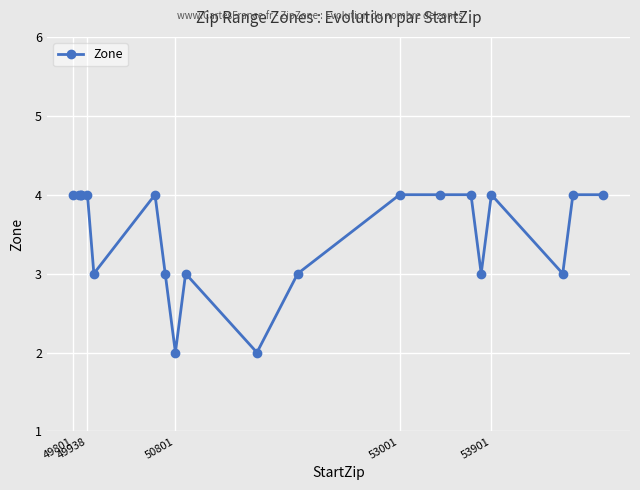

True or false: there are more than 1 points higher than both neighbors.

True